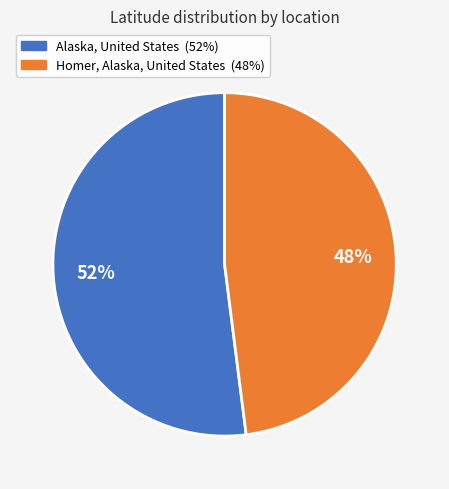

To the nearest percent, what percentage of the pie is Alaska, United States?

52%